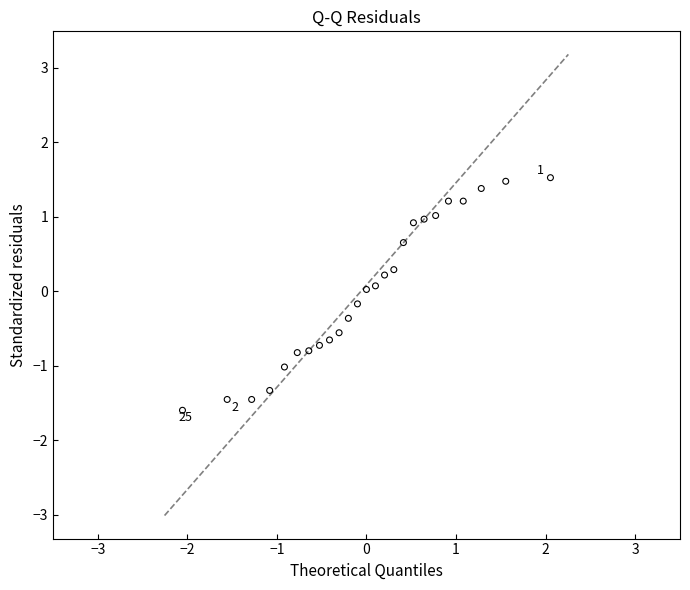

What is the range of Y values (max minus min)?

3.1